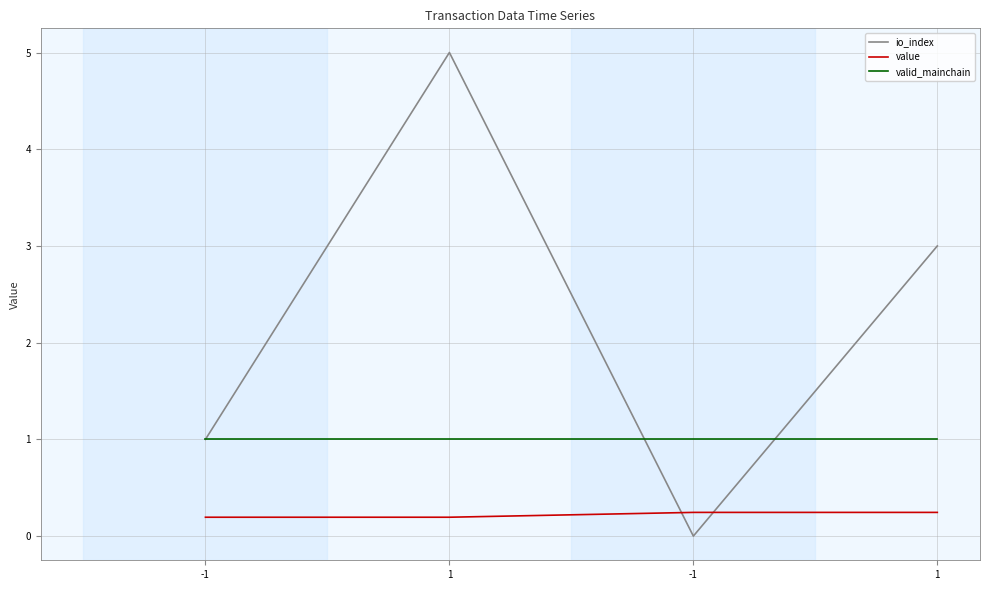

How many lines are shown in the chart?

3